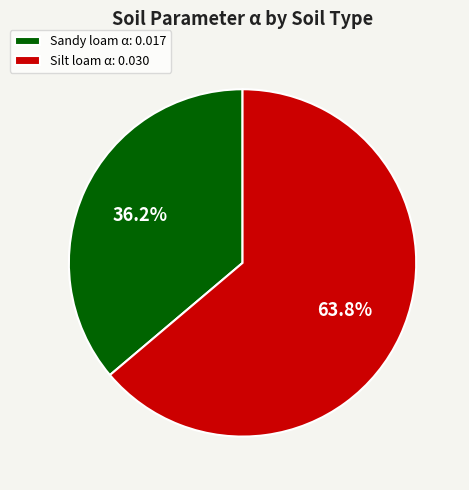

Is Silt loam α the majority of the pie?

Yes